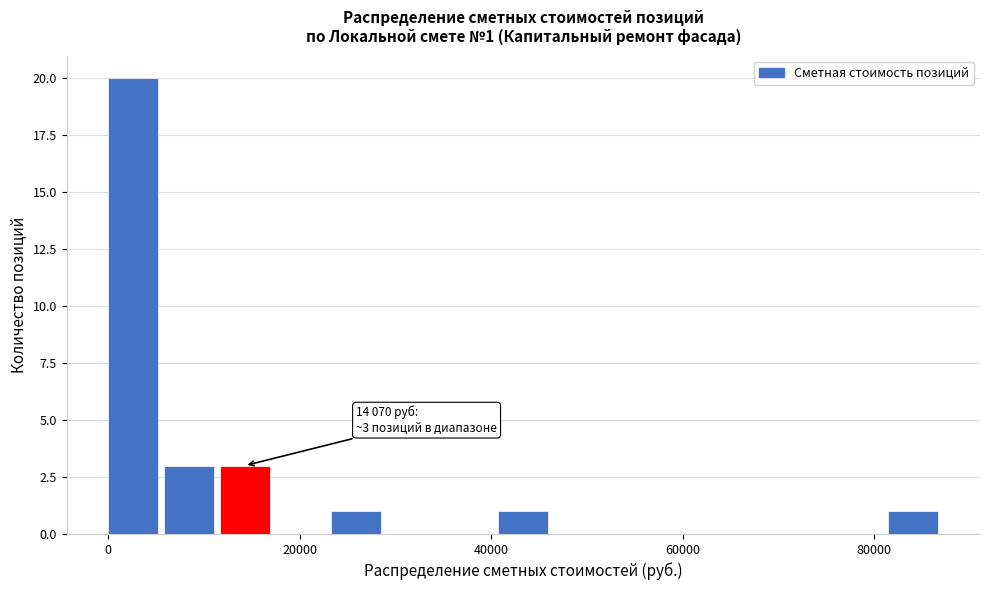

Around what value on the x-axis is the tallest bar? Give the approximate position of its centre, as read against the axis.

2000